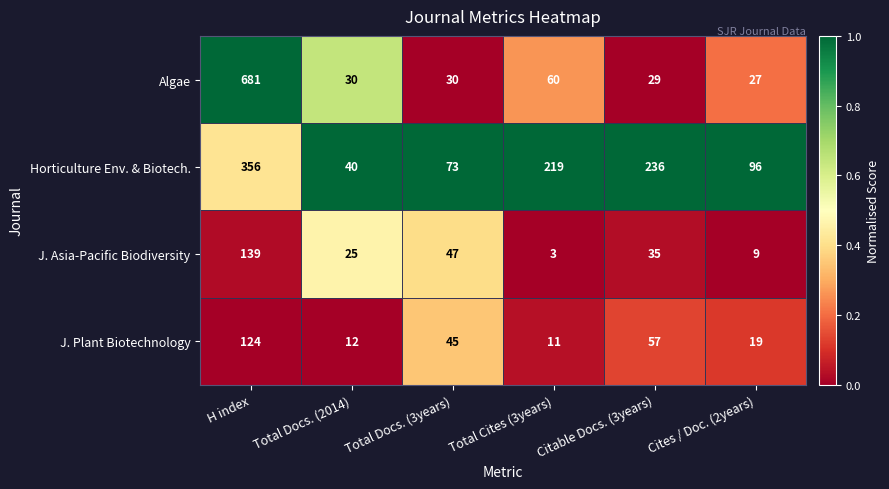

Between H index and Cites / Doc. (2years), which series saw the biggest shift?

Algae